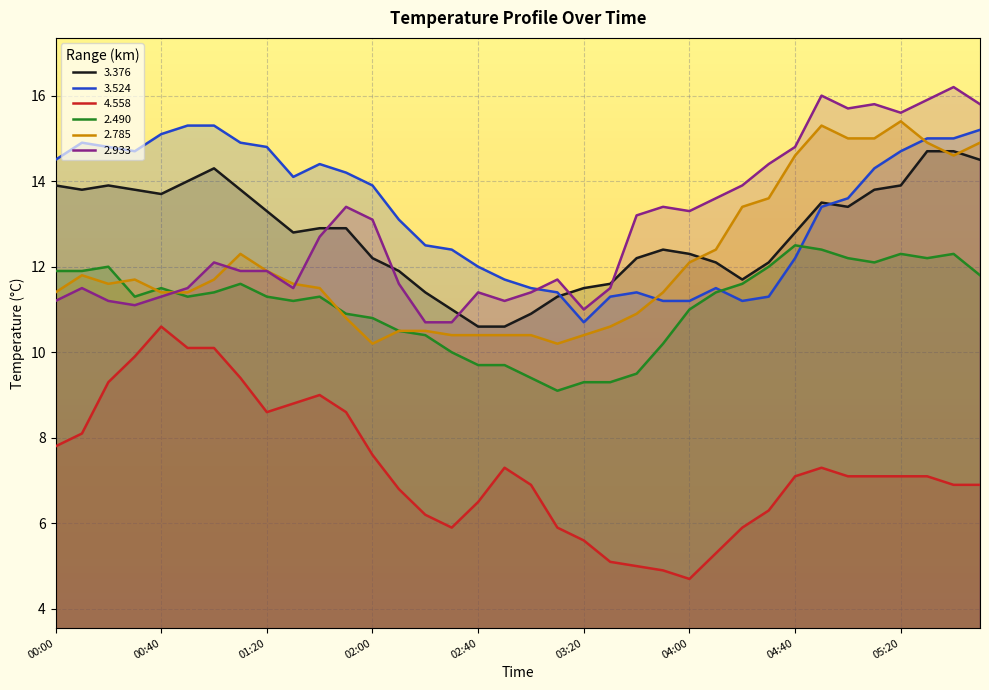

What is the greatest value displayed?

16.2